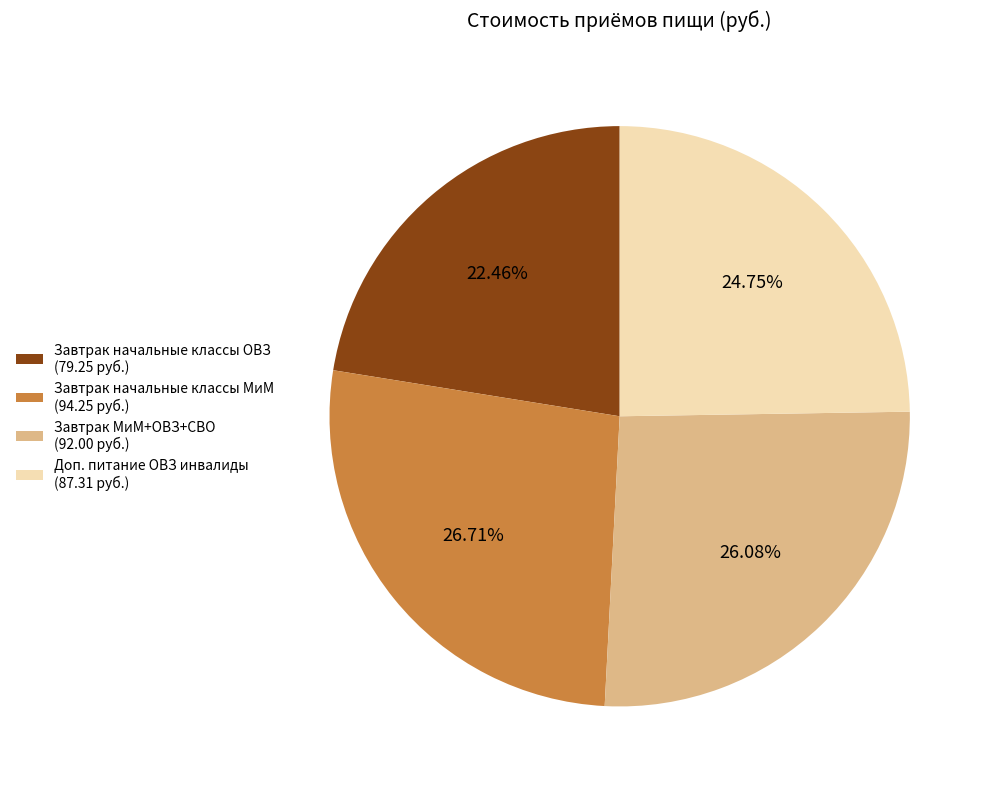

Combined, what portion of the pie is Доп. питание ОВЗ инвалиды and Завтрак начальные классы ОВЗ?

47.2%